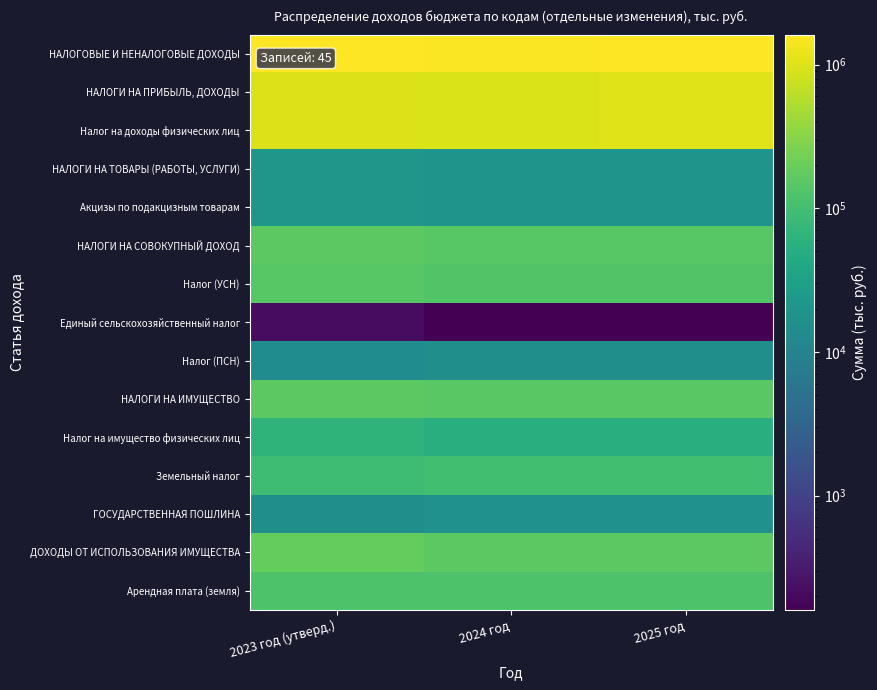

What is the total value across all series at 2023 год (утверд.)?

4639477.5